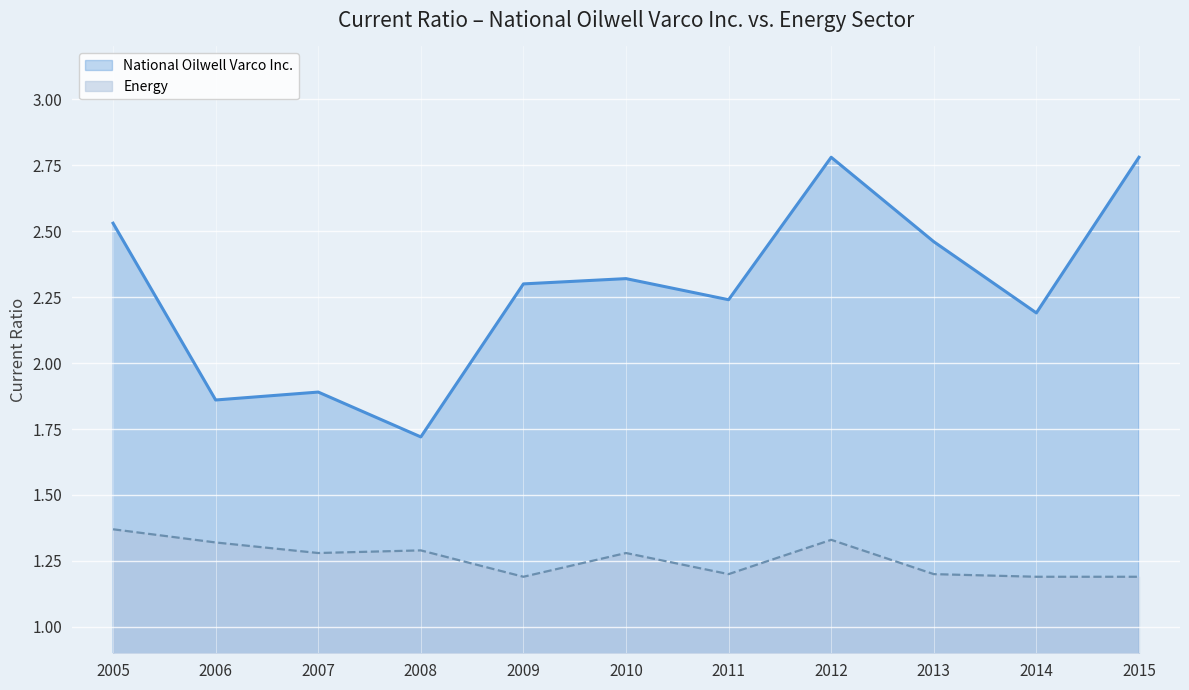

What are all the series names shown in the legend?

National Oilwell Varco Inc., Energy